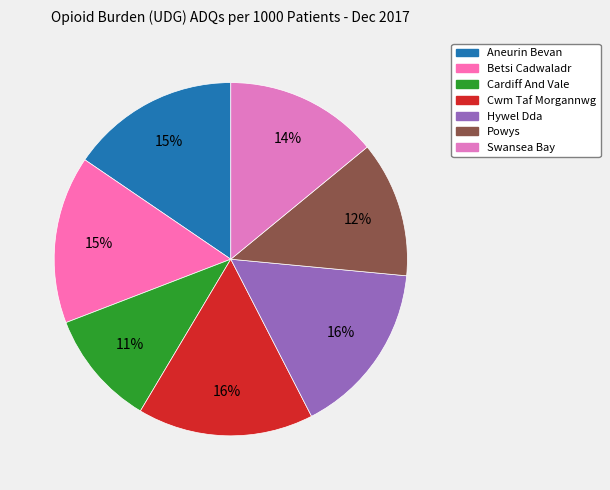

Does any single category account for the majority?

No